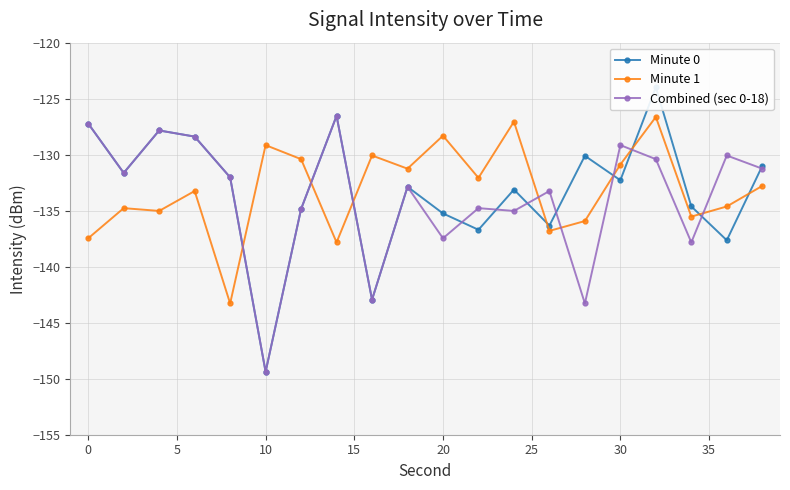

The value of Combined (sec 0-18) at 30 is -226.0. True or false?

False